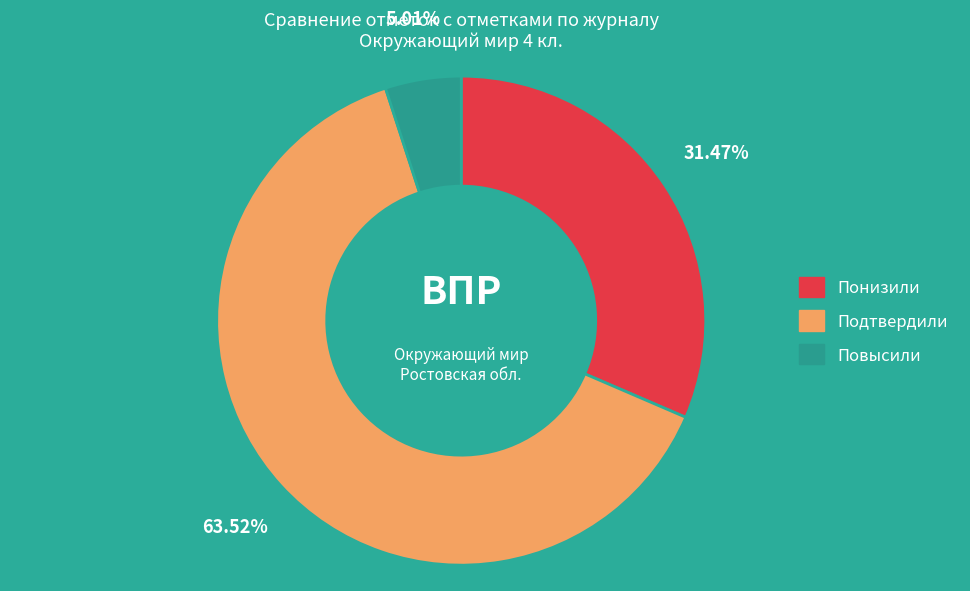

Is it true that Понизили is 37% of the pie?

False